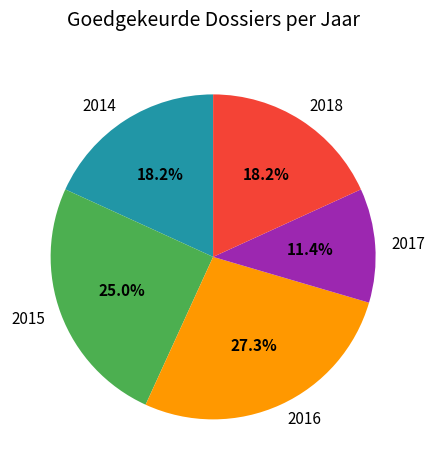

Which category has the biggest portion of the pie?

2016